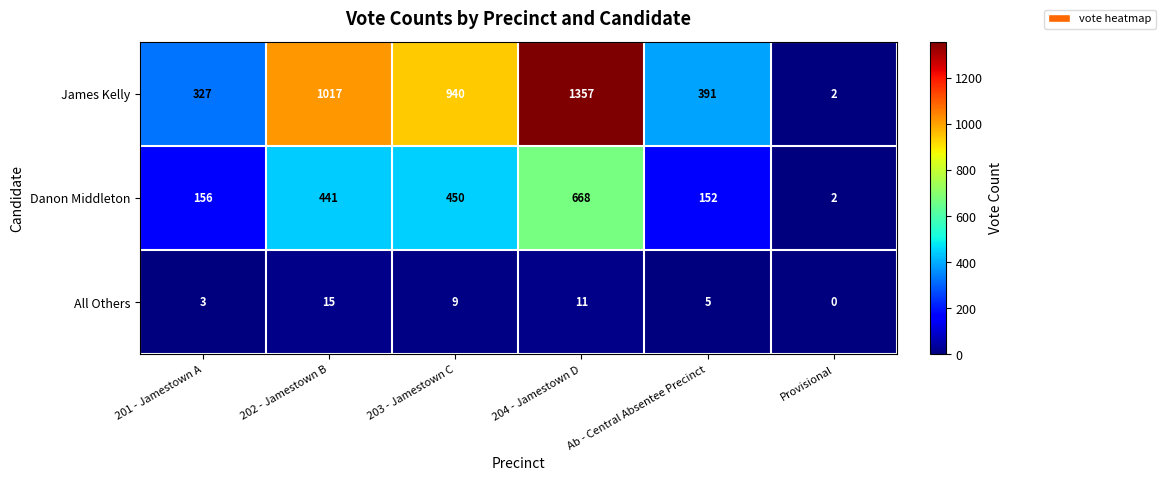

List the labels in order of James Kelly value, smallest first.

Provisional, 201 - Jamestown A, Ab - Central Absentee Precinct, 203 - Jamestown C, 202 - Jamestown B, 204 - Jamestown D